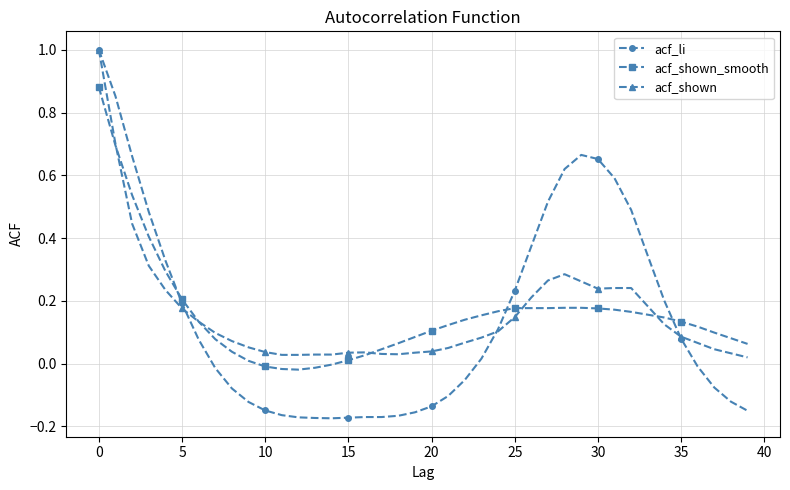

True or false: acf_li and acf_shown_smooth cross at least once.

True